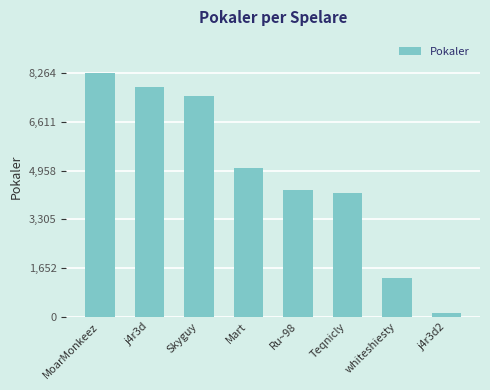

Is it true that the value at j4r3d is 3629?

False